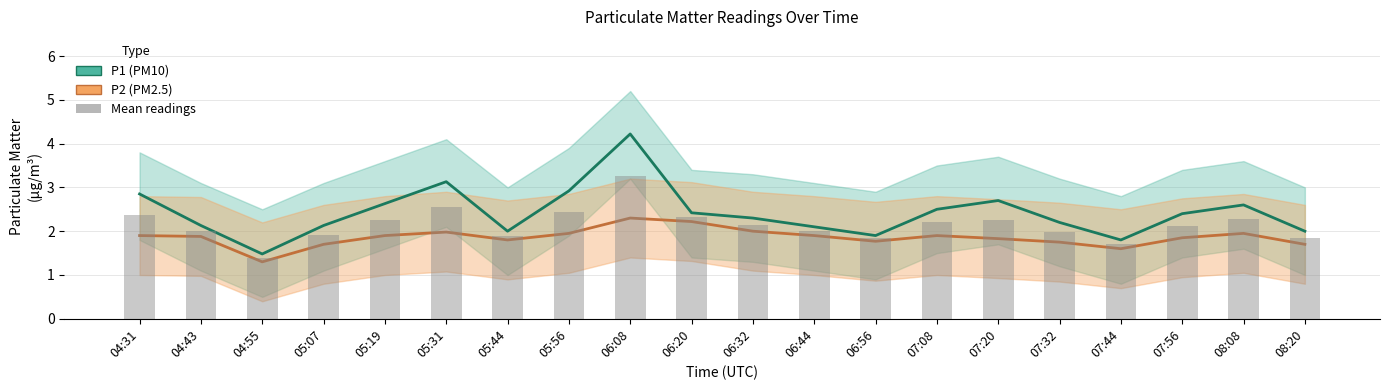

Does the chart contain any negative values?

No